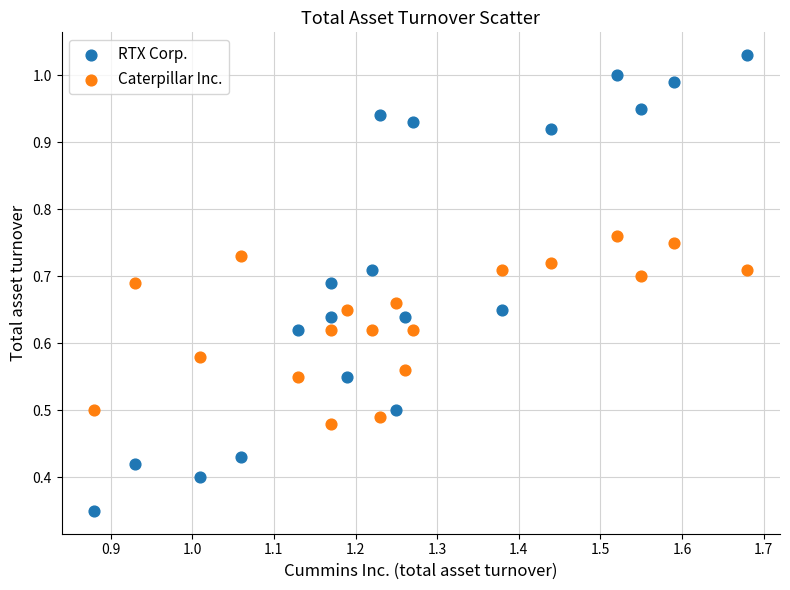

Which series reaches the minimum Y coordinate?

RTX Corp.